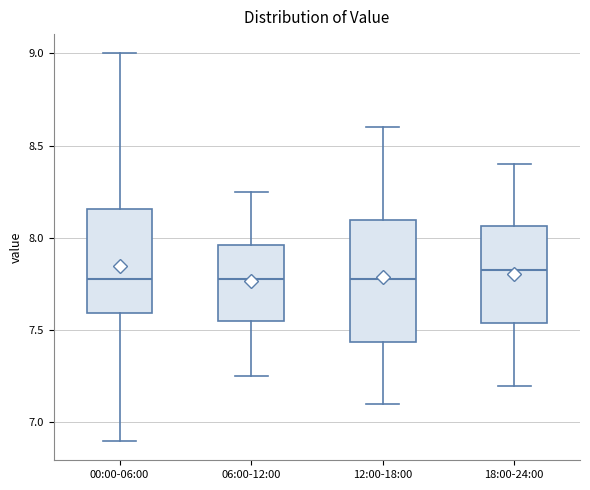

Reading left to right, transcribe this box plot: for each box, give where its median line is, the range the box spans, and where its two whiskers end, as read against the y-axis. The values are not printed on the chart, so give them approximately, as read against the axis.

00:00-06:00: median 7.80, box 7.60 to 8.15, whiskers 6.90 to 9.00
06:00-12:00: median 7.80, box 7.55 to 7.95, whiskers 7.25 to 8.25
12:00-18:00: median 7.80, box 7.45 to 8.10, whiskers 7.10 to 8.60
18:00-24:00: median 7.85, box 7.55 to 8.05, whiskers 7.20 to 8.40